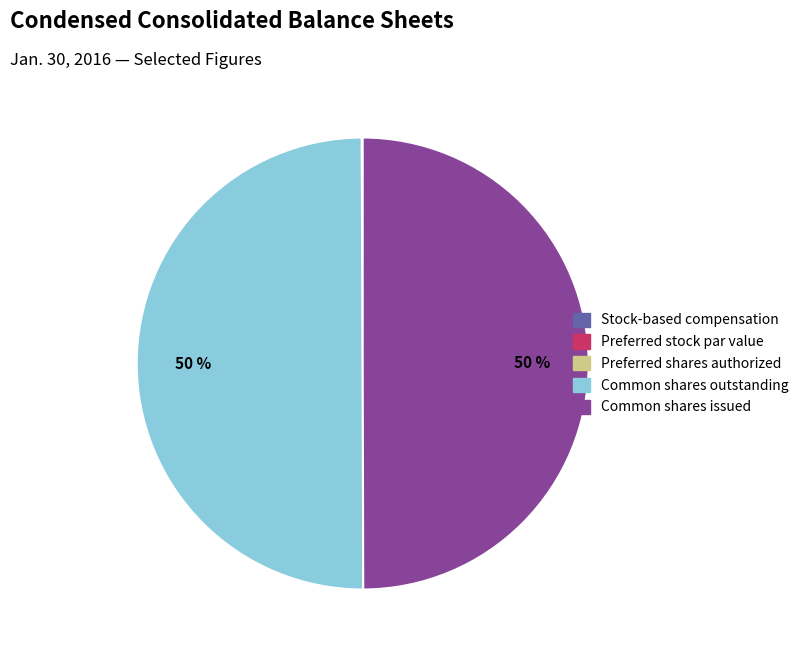

To the nearest percent, what is the average slice percentage?

20%